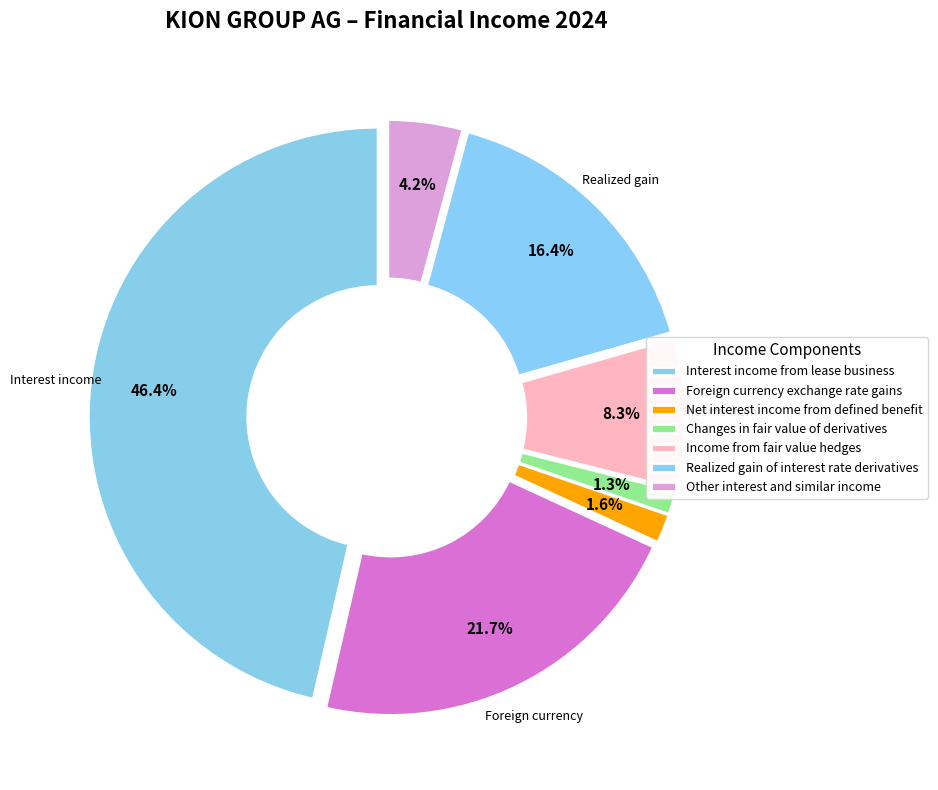

Count the number of slices in the pie.

7